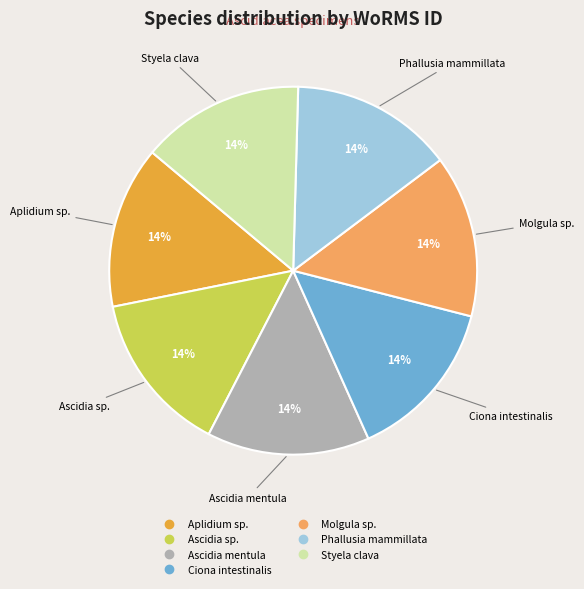

Count the number of slices in the pie.

7